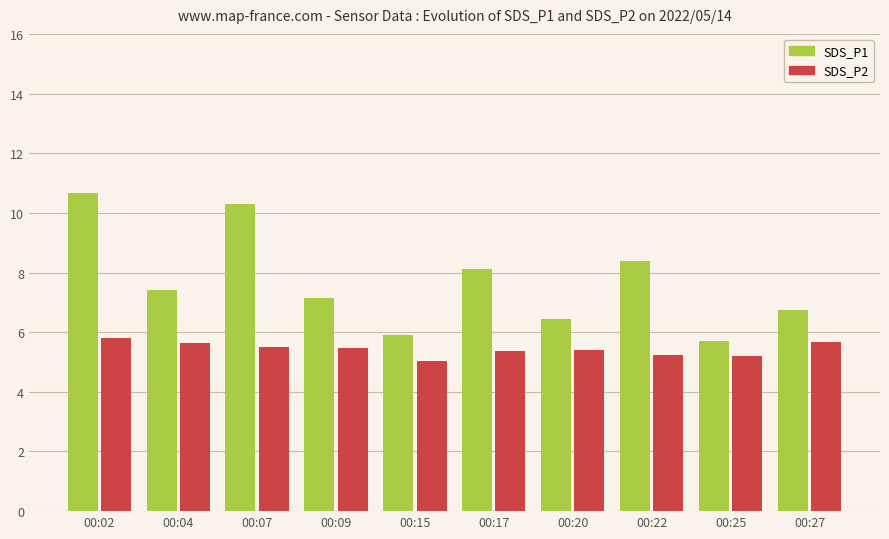

Rank the series by their average value, from lowest to highest.

SDS_P2, SDS_P1